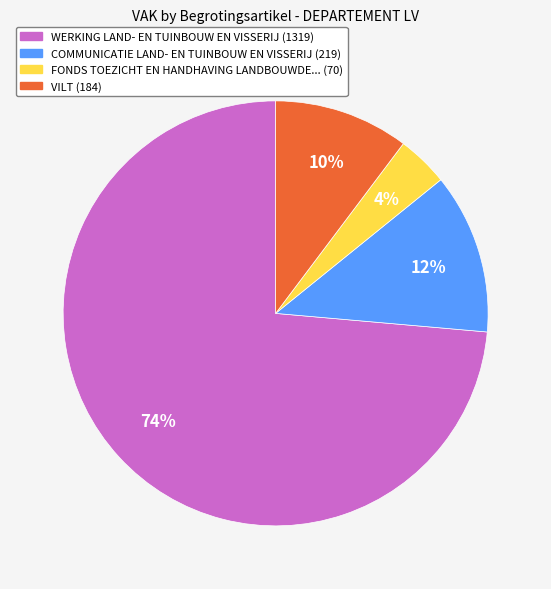

What is the majority slice?

WERKING LAND- EN TUINBOUW EN VISSERIJ (1319)